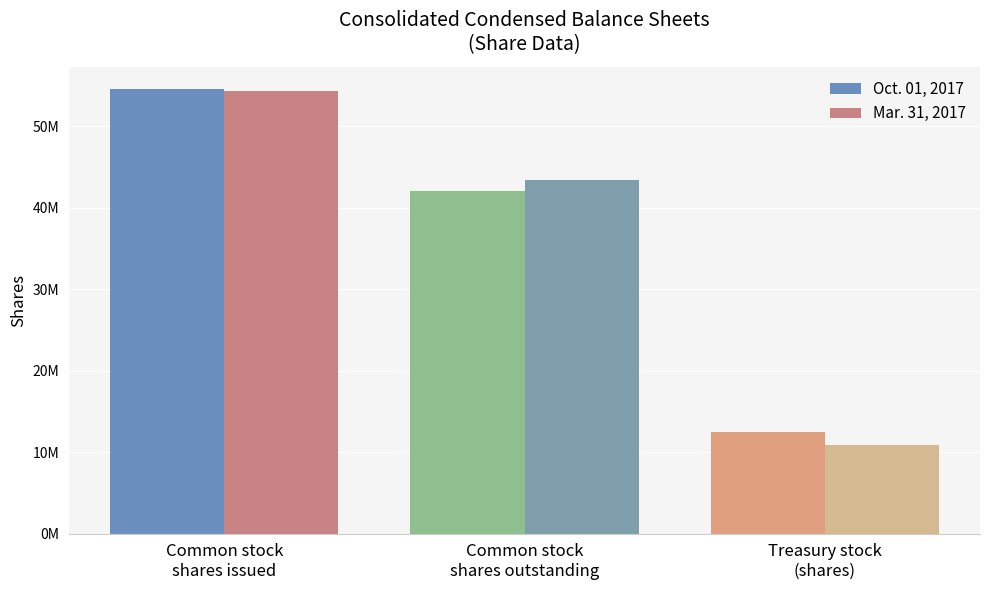

What position from the right is Common stock
shares issued?

3